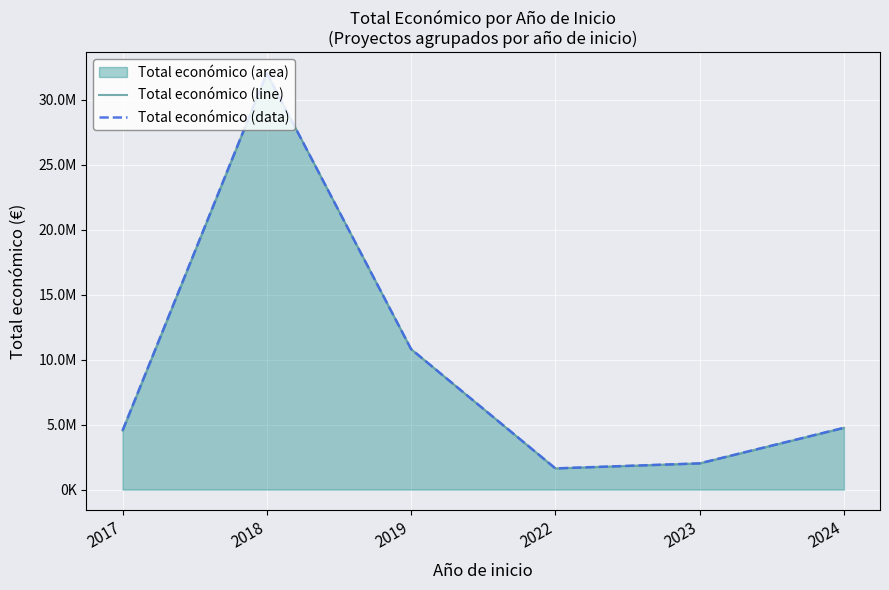

True or false: Total económico (data) and Total económico (line) intersect in this chart.

False